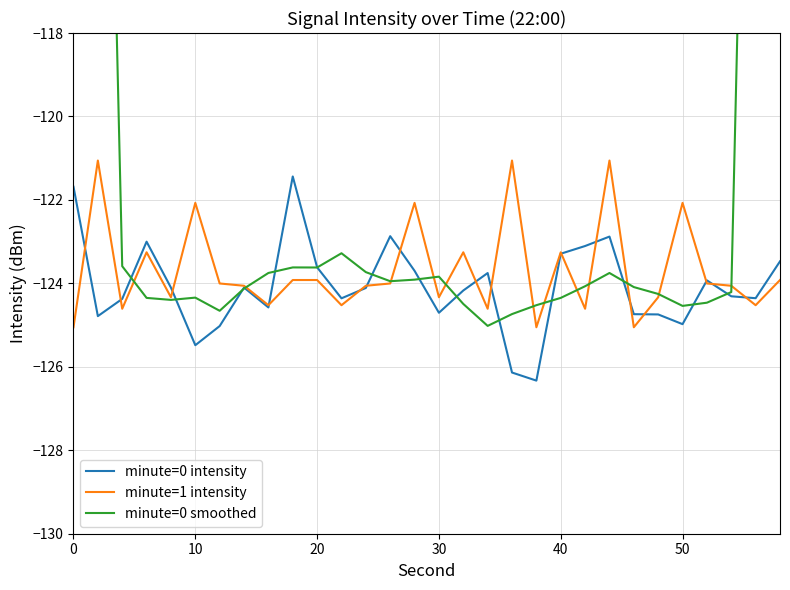

Is it true that minute=1 intensity equals -171.5 at 20?

False